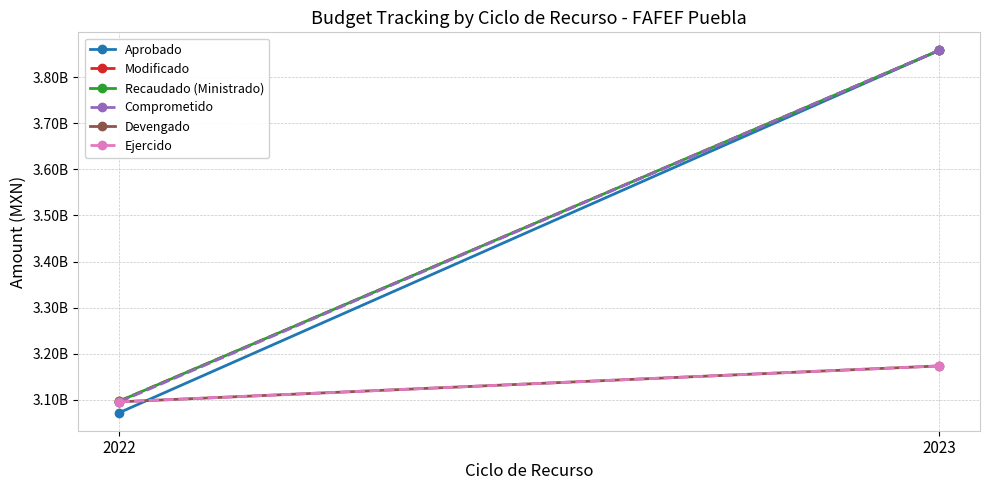

What is the highest value of the Recaudado (Ministrado) series?

3857781320.0